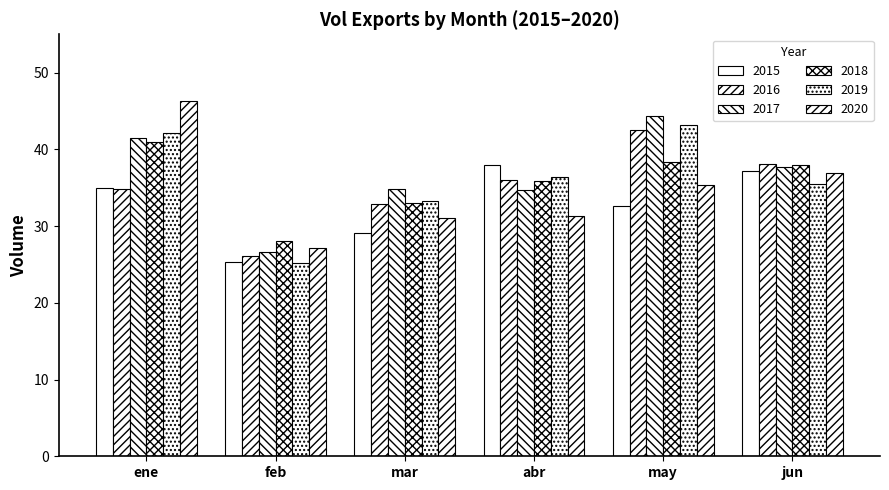

Rank the series by their maximum value, from lowest to highest.

2015, 2018, 2016, 2019, 2017, 2020